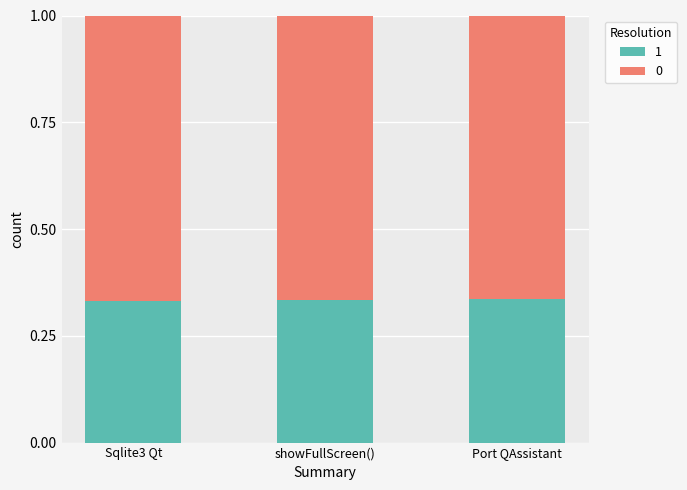

What is the total value across all series at Port QAssistant?

1.0